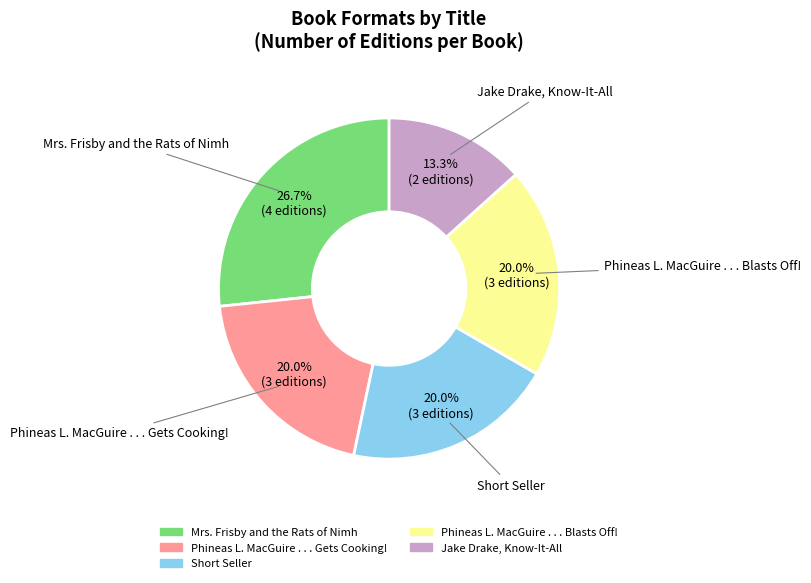

What is the largest slice in the pie chart?

Mrs. Frisby and the Rats of Nimh